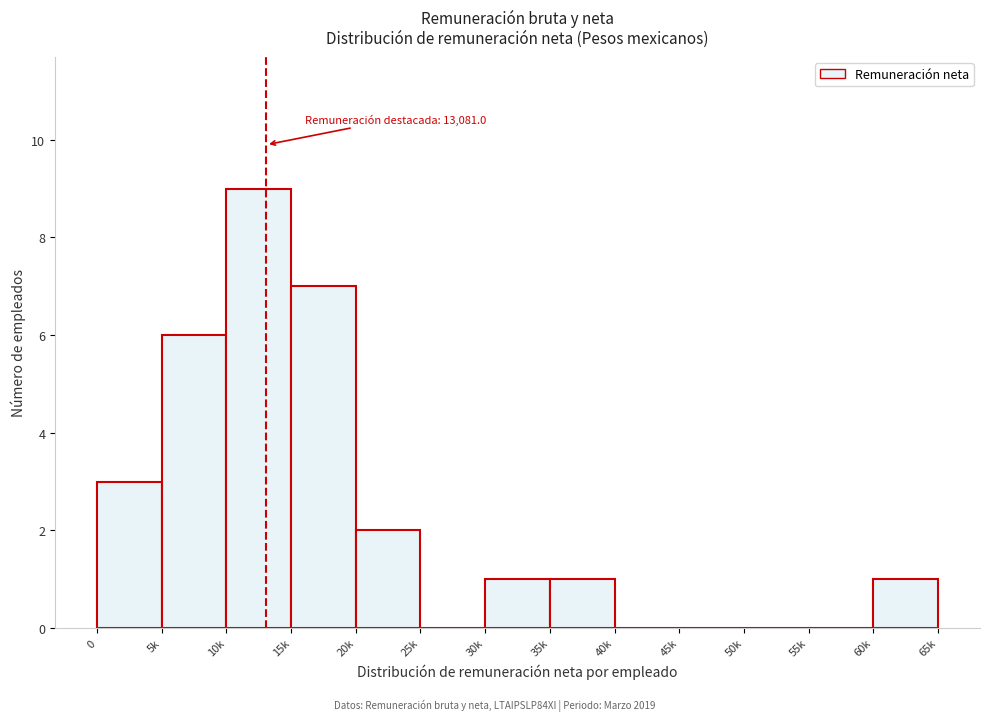

Reading left to right, extract all data points from this chart.

0=3	5k=6	10k=9	15k=7	20k=2	25k=0	30k=1	35k=1	40k=0	45k=0	50k=0	55k=0	60k=1